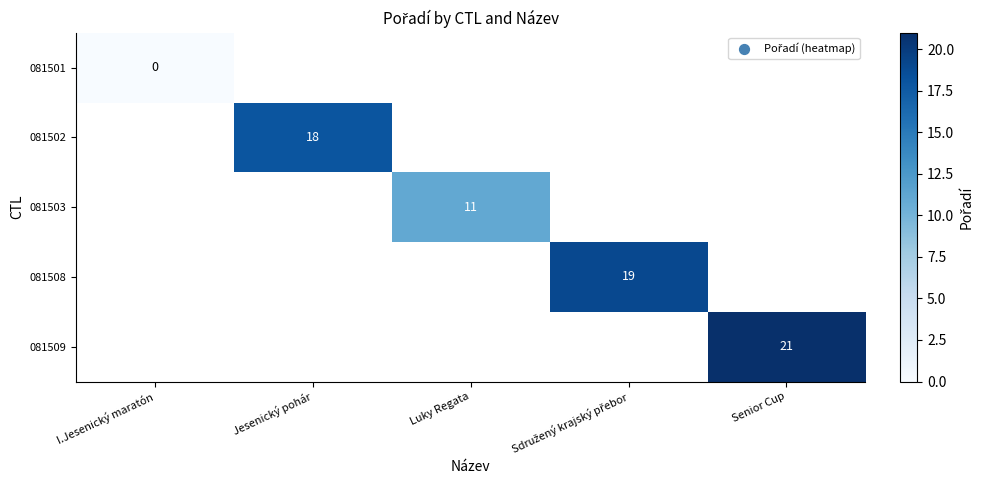

Is the value of 081503 at Luky Regata greater than the value of 081509 at Senior Cup?

No